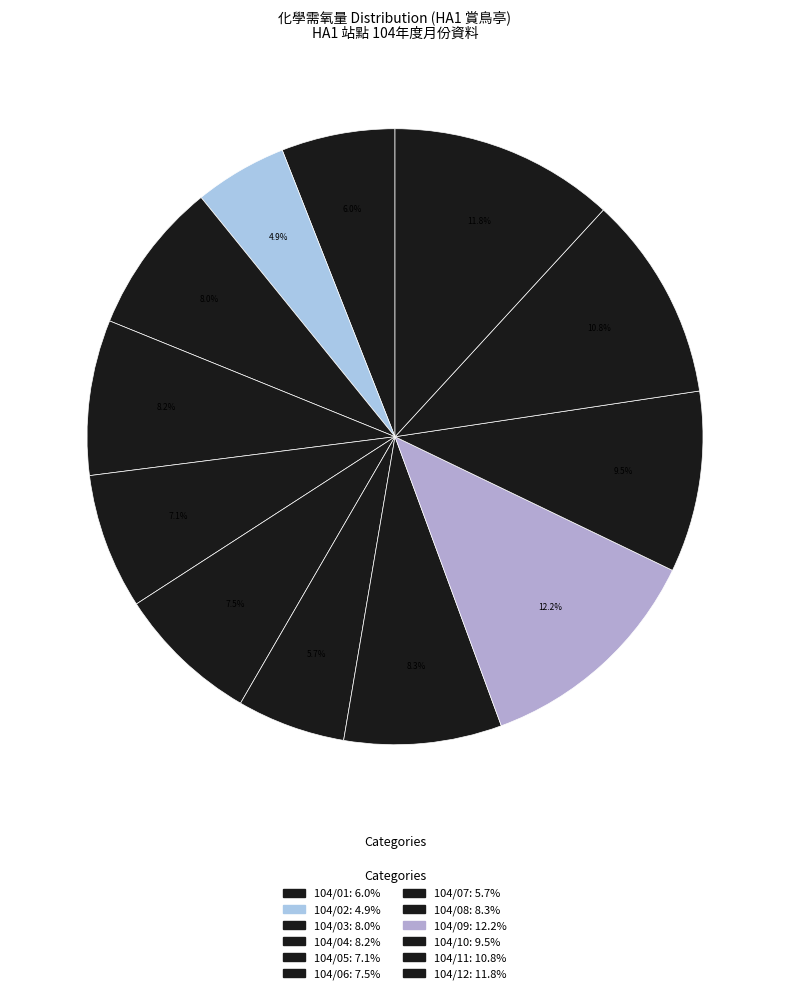

To the nearest percent, what is the combined percentage of 104/07 and 104/10?

15%